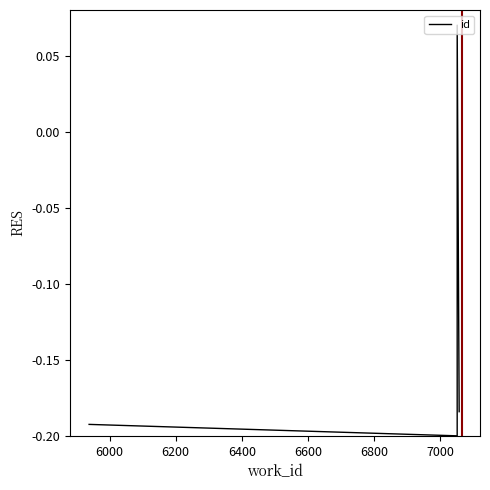

What is the difference between the maximum and minimum values?

0.3